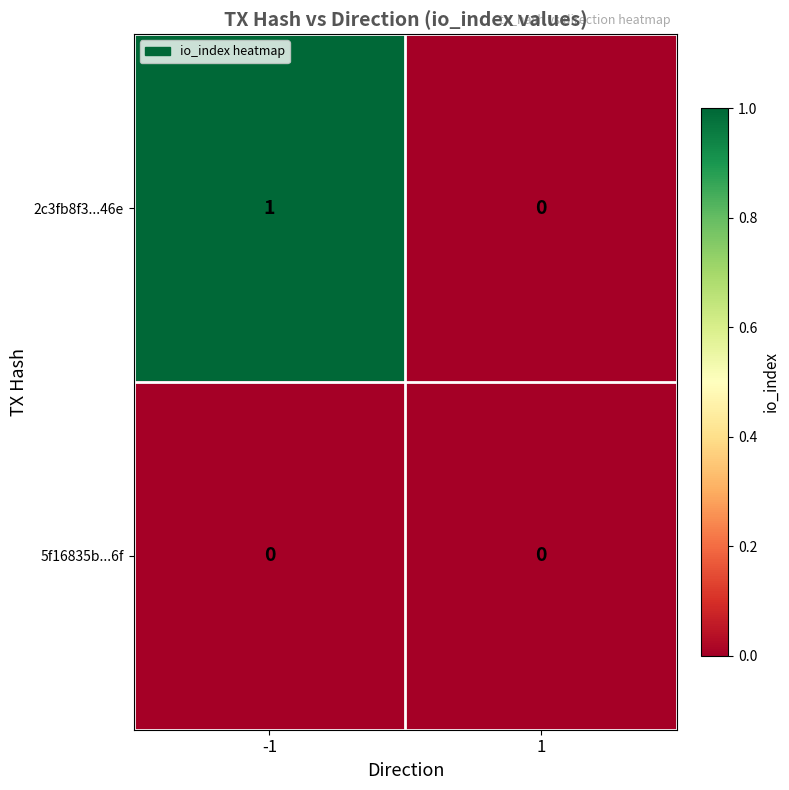

Which series has the widest spread of values?

2c3fb8f3...46e